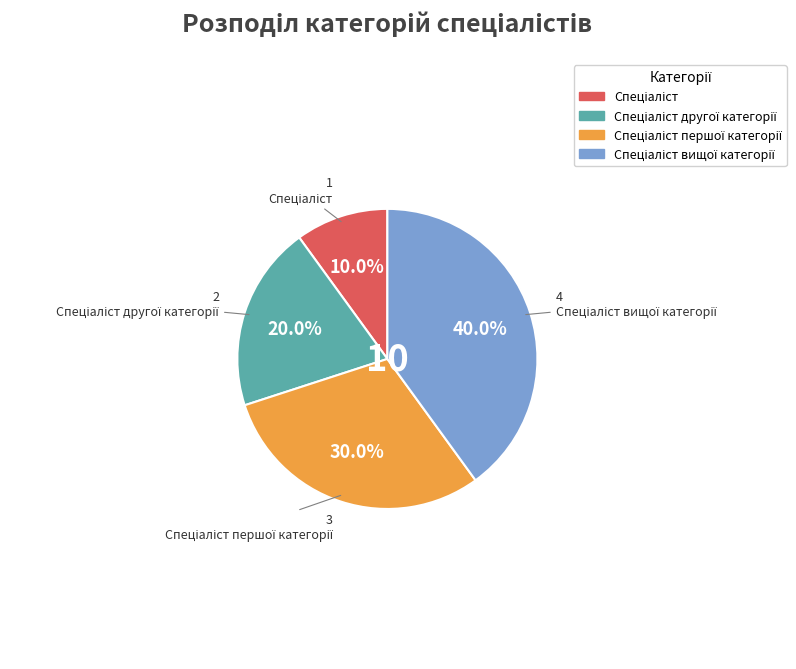

How many segments does this pie chart have?

4